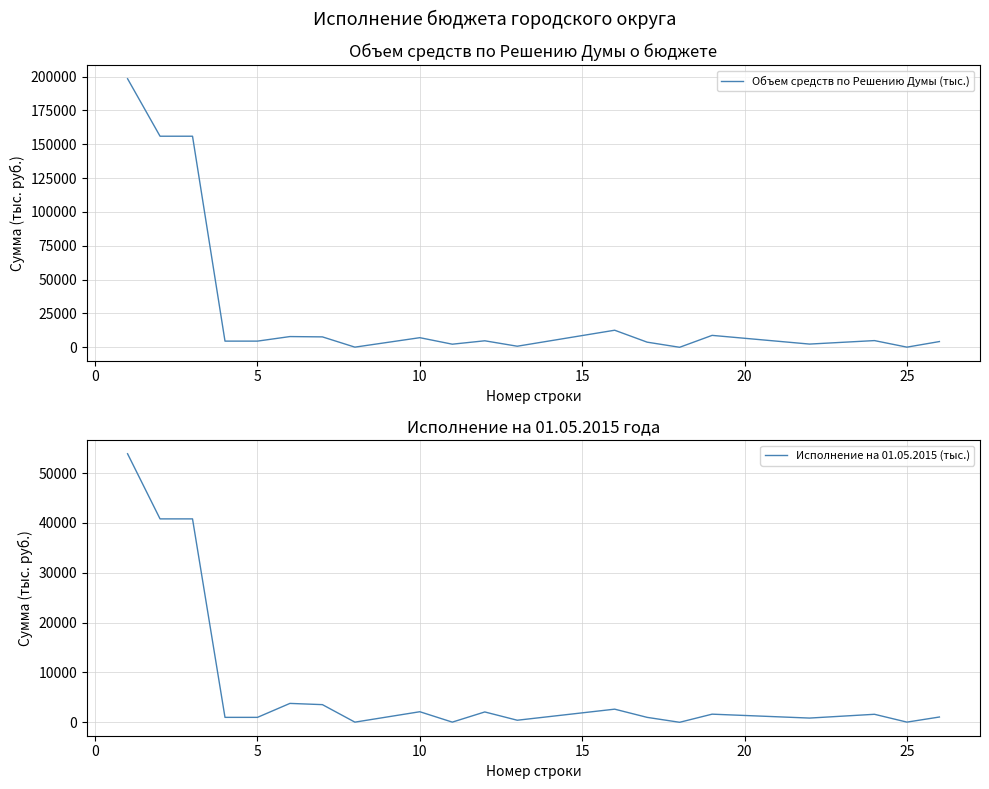

What is the maximum value shown in the chart?

198373.6